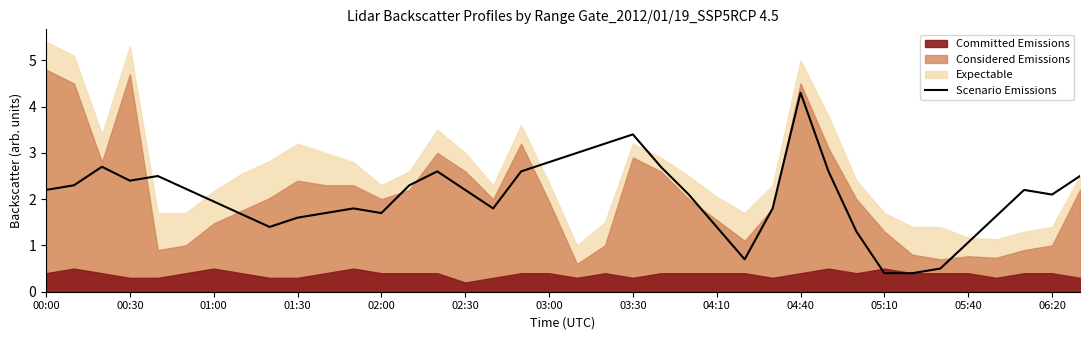

What is the highest value of the Scenario Emissions series?

4.3